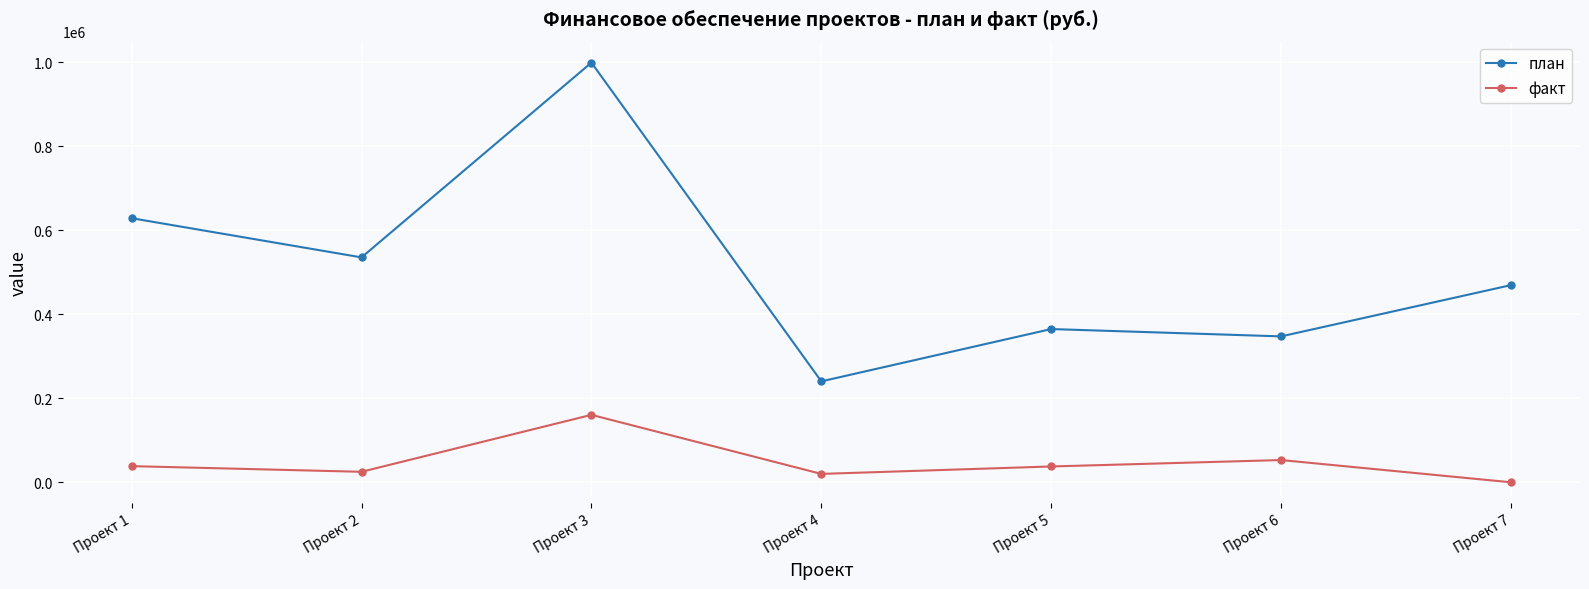

List the series in order of their peak value, lowest first.

факт, план